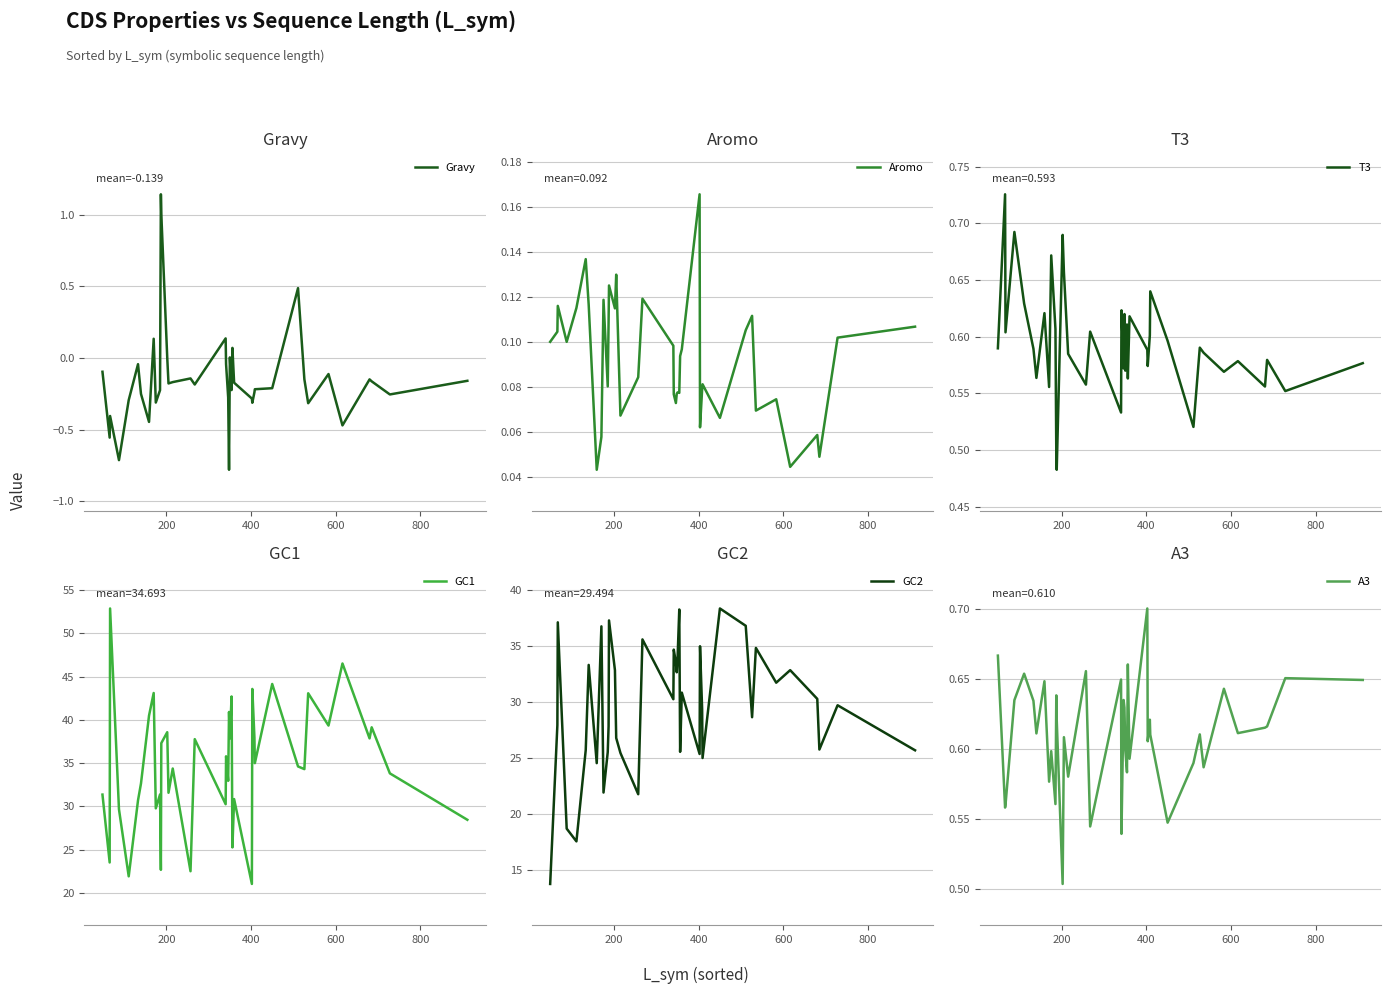

What is the sum of all T3 values?

23.7